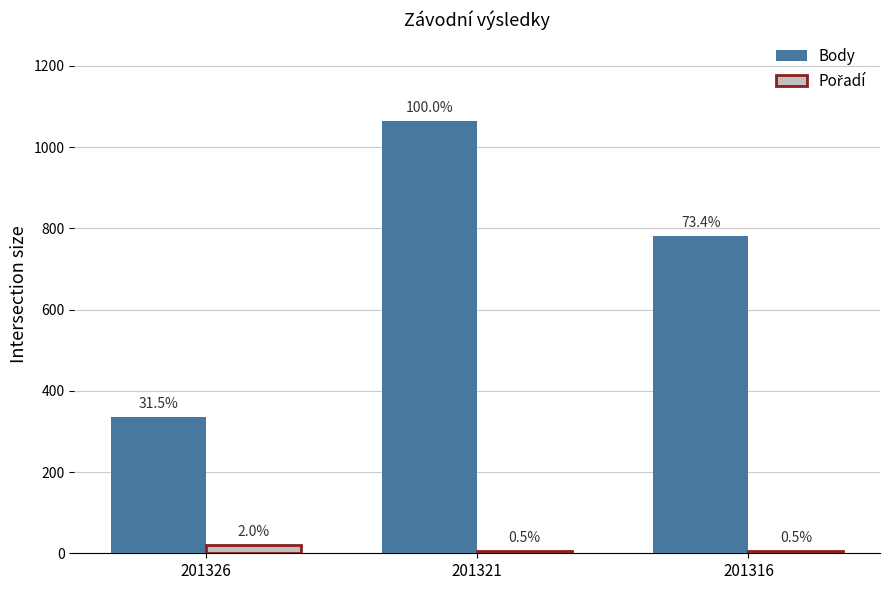

At which category is the sum across all series the highest?

201321